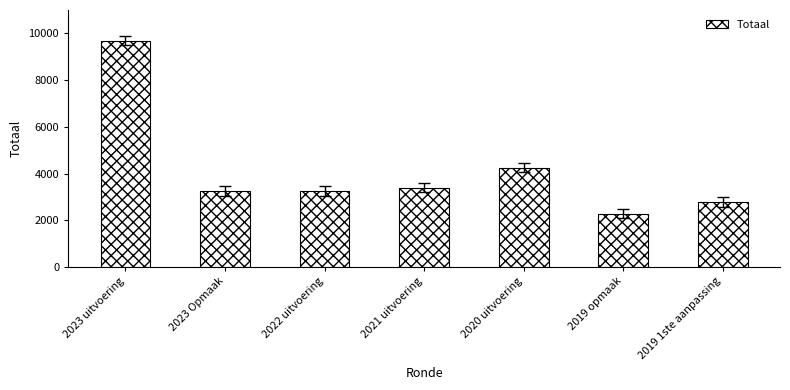

The value at 2019 opmaak is 3788. True or false?

False